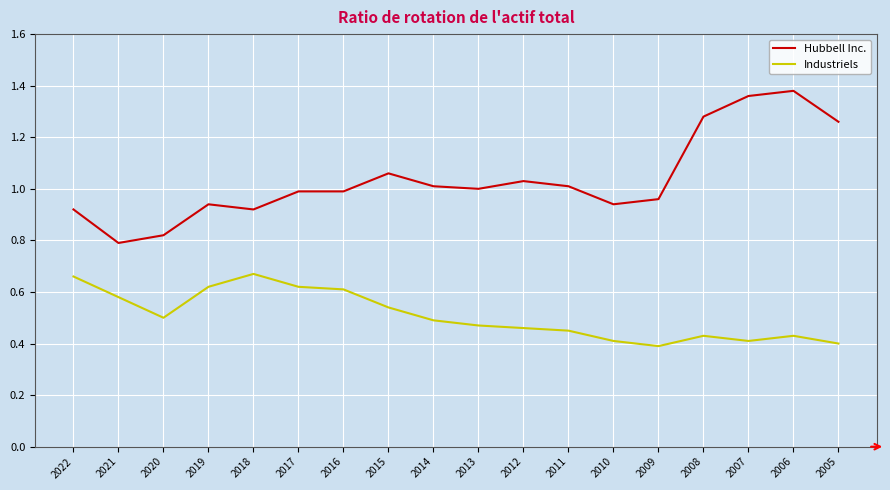

At how many categories does at least one series exceed 0?

18